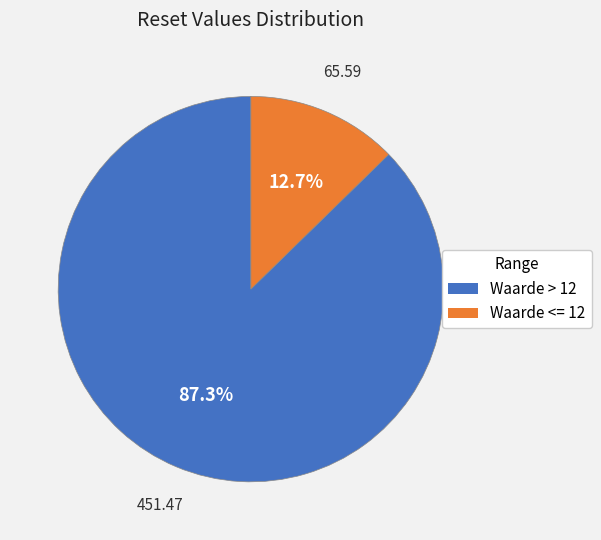

Is there a majority slice in this chart?

Yes